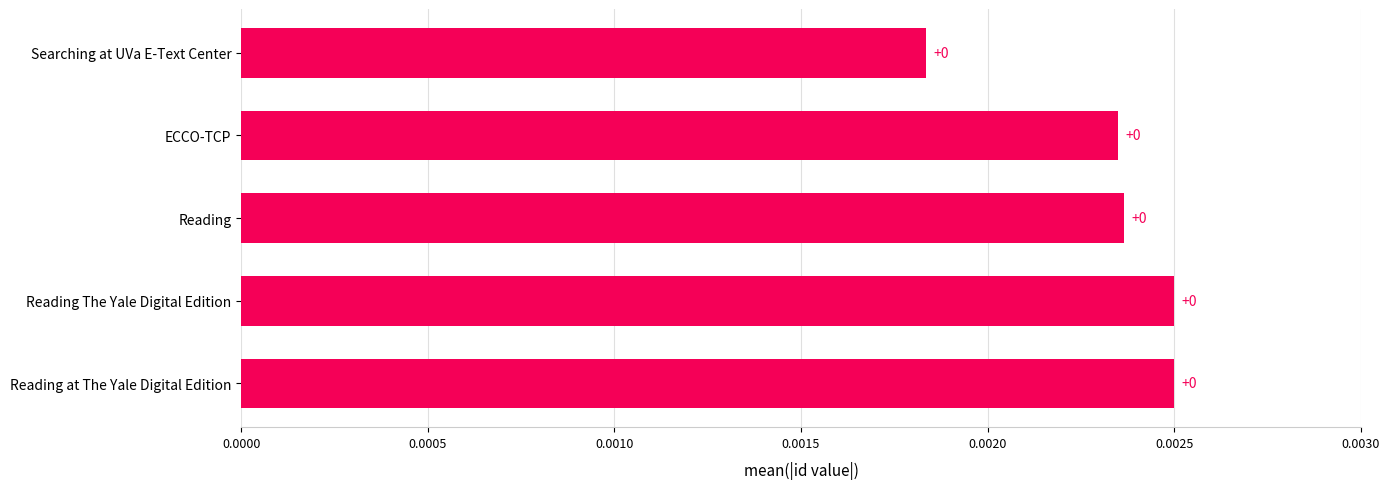

Count the values in the range 0 to 1.

5